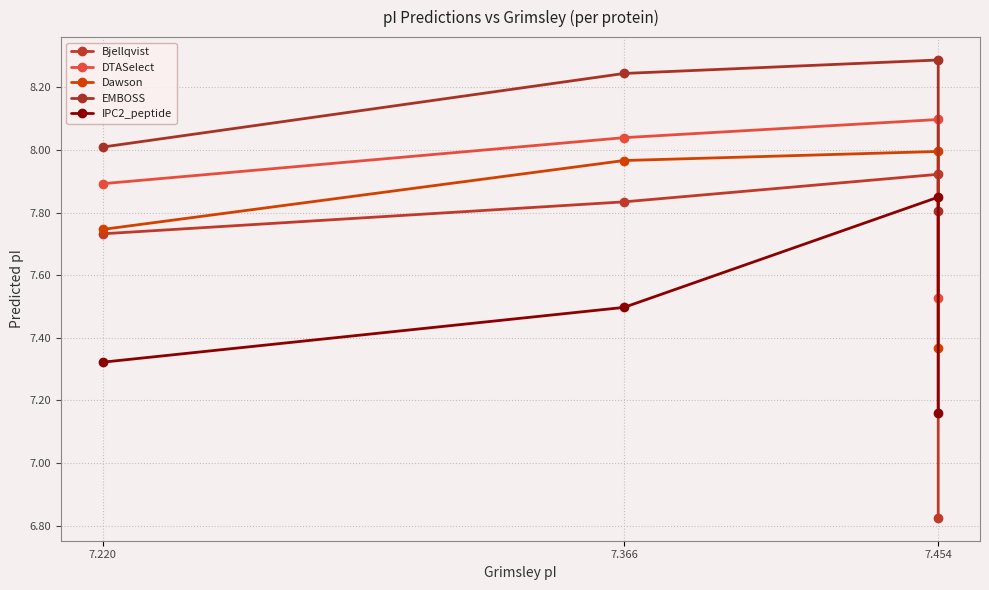

Is the value of IPC2_peptide at 7.454 greater than the value of EMBOSS at 7.220?

No